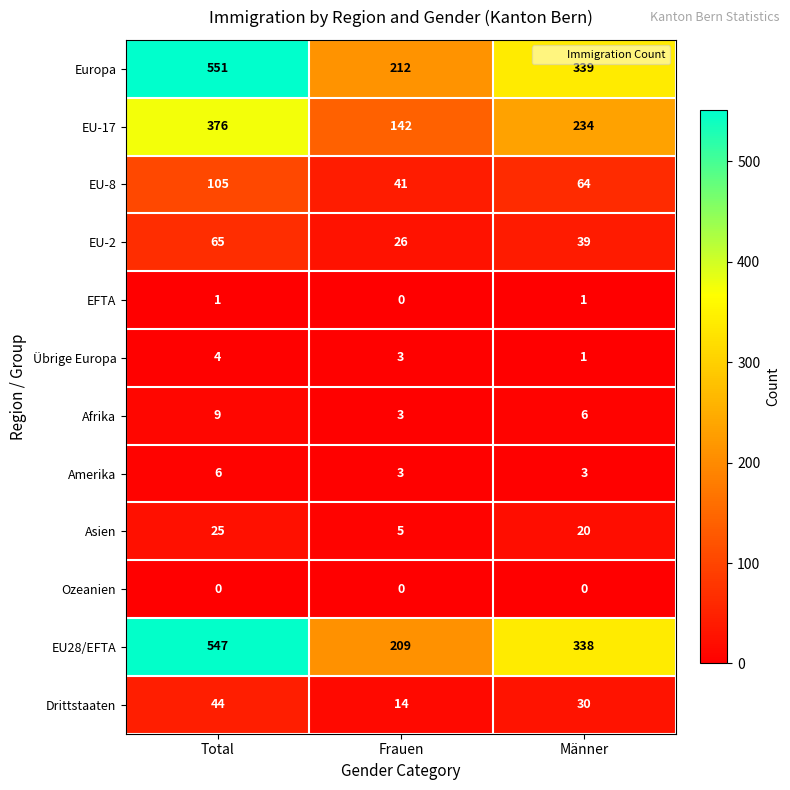

What is the spread (max minus min) of values at Männer?

339